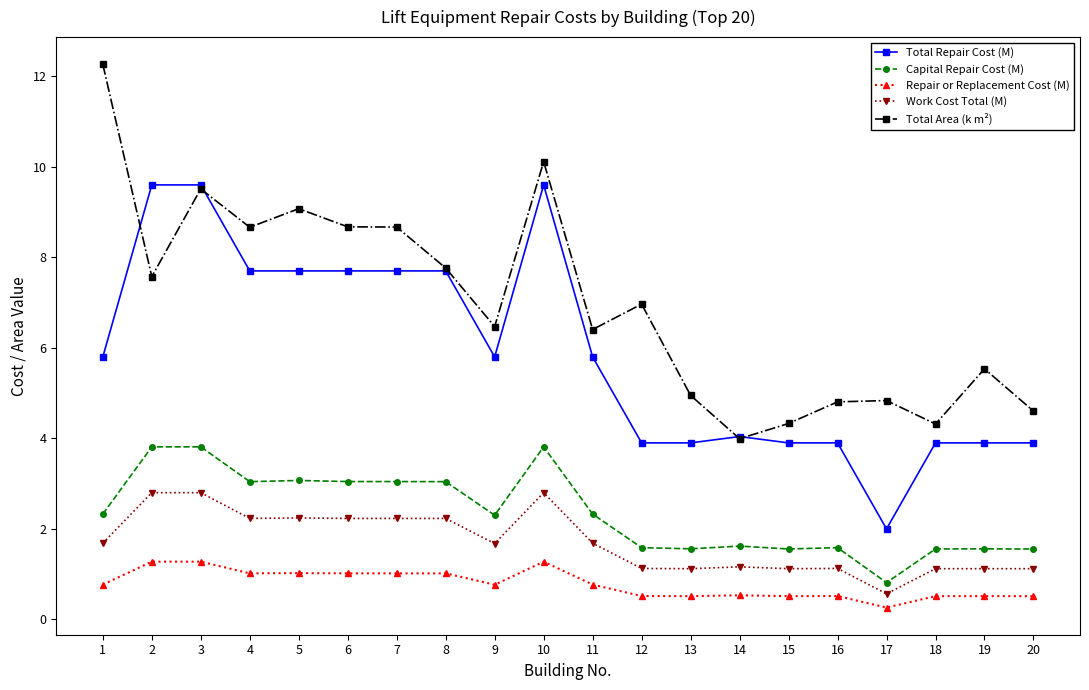

What value does the Total Area (k m²) series have at 9?

6.5